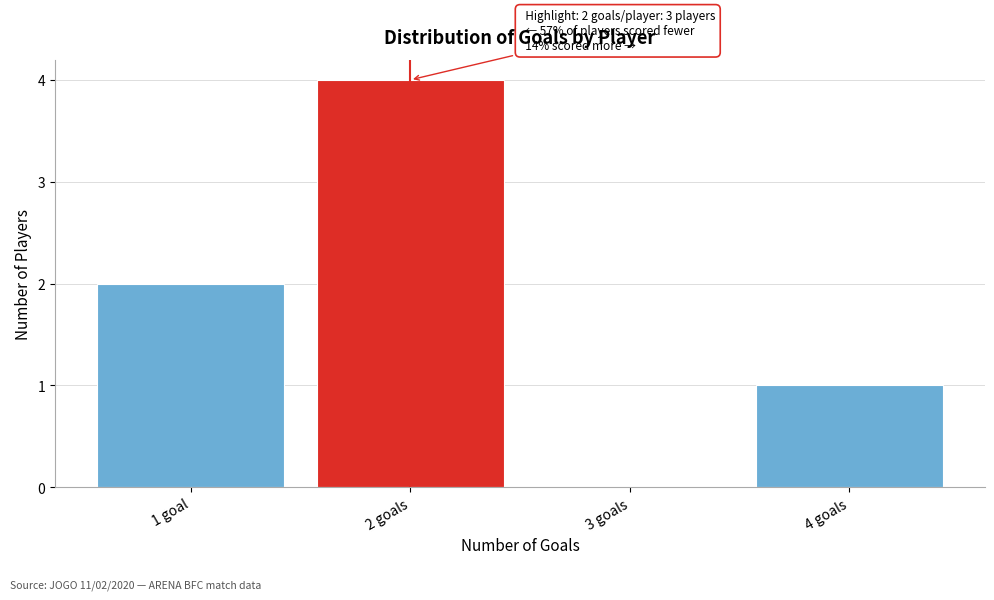

Reading left to right, what are all the values shown in this chart?

1 goal=2	2 goals=4	3 goals=0	4 goals=1